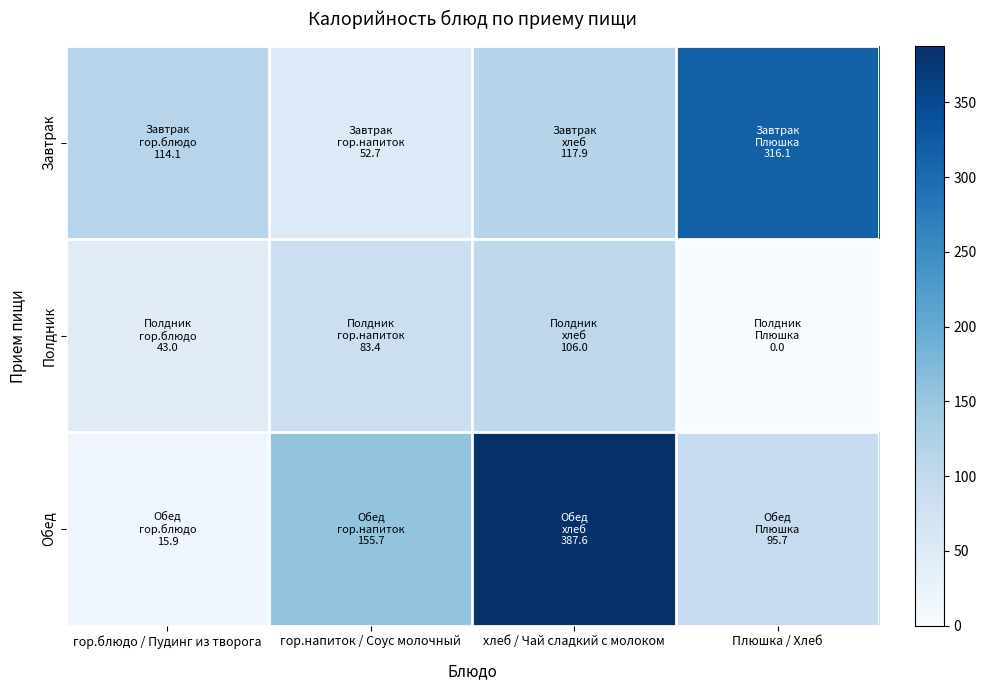

Reading left to right, transcribe all the data shown in this chart.

Завтрак: гор.блюдо / Пудинг из творога=114.1	гор.напиток / Соус молочный=52.7	хлеб / Чай сладкий с молоком=117.9	Плюшка / Хлеб=316.1
Полдник: гор.блюдо / Пудинг из творога=43.0	гор.напиток / Соус молочный=83.4	хлеб / Чай сладкий с молоком=106.0	Плюшка / Хлеб=0.0
Обед: гор.блюдо / Пудинг из творога=15.9	гор.напиток / Соус молочный=155.7	хлеб / Чай сладкий с молоком=387.6	Плюшка / Хлеб=95.7